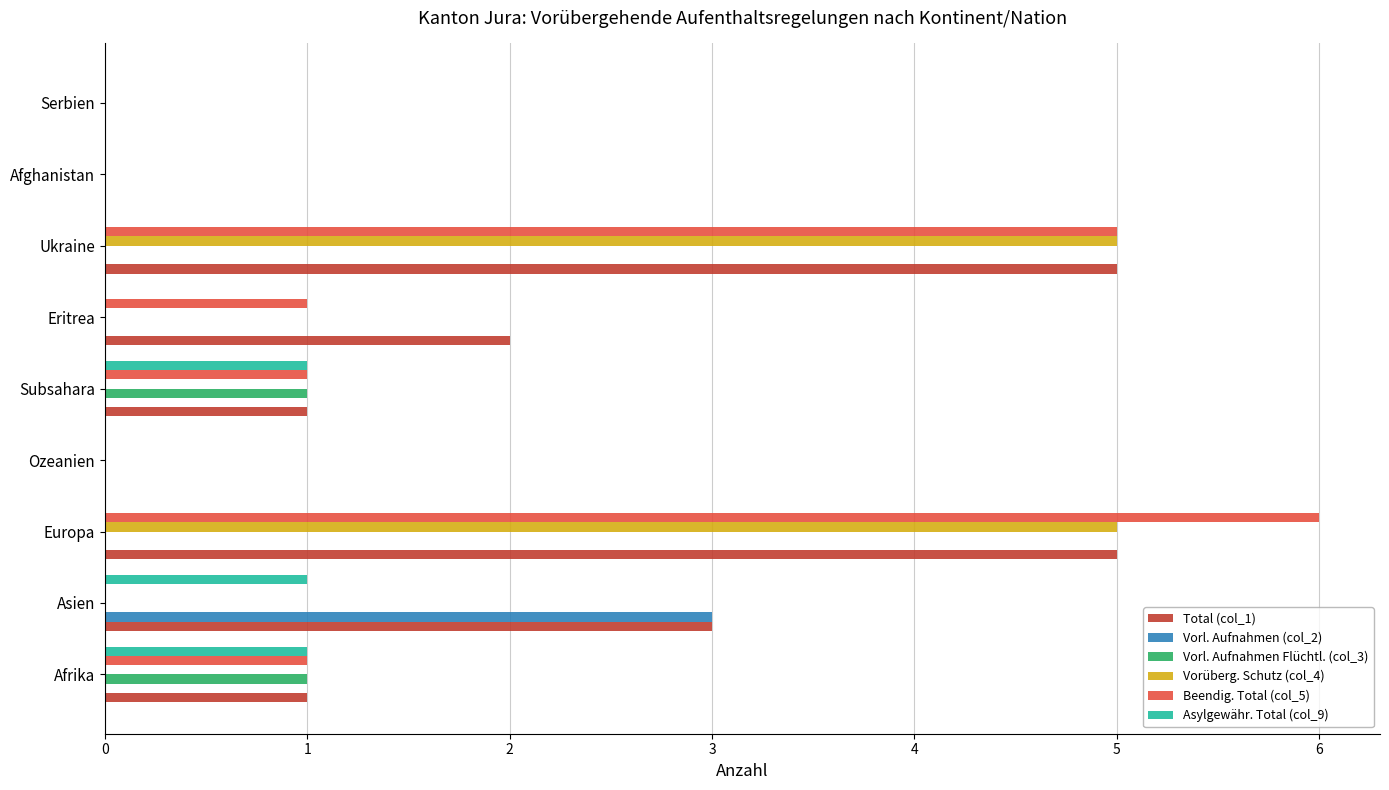

How many categories are shown in the chart?

9